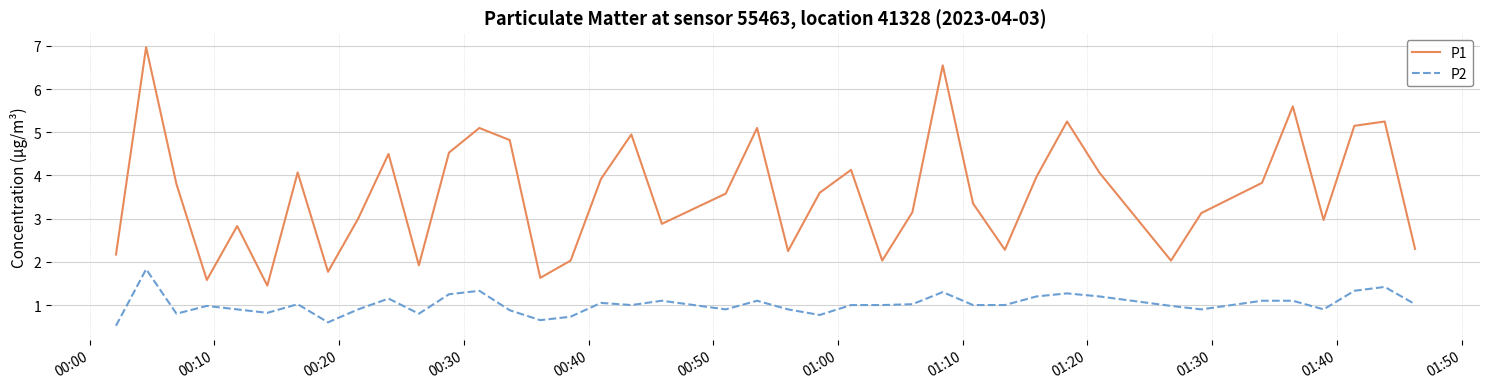

What is the difference between the maximum and minimum values in the P1 series?

5.5